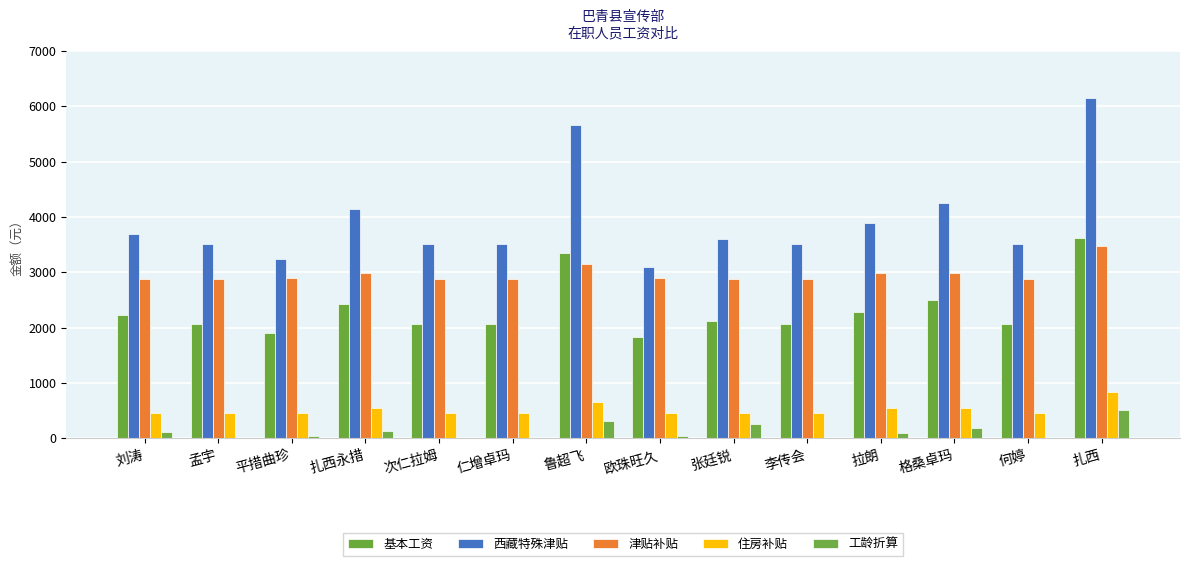

Are the bars grouped side by side (vs. stacked)?

Yes